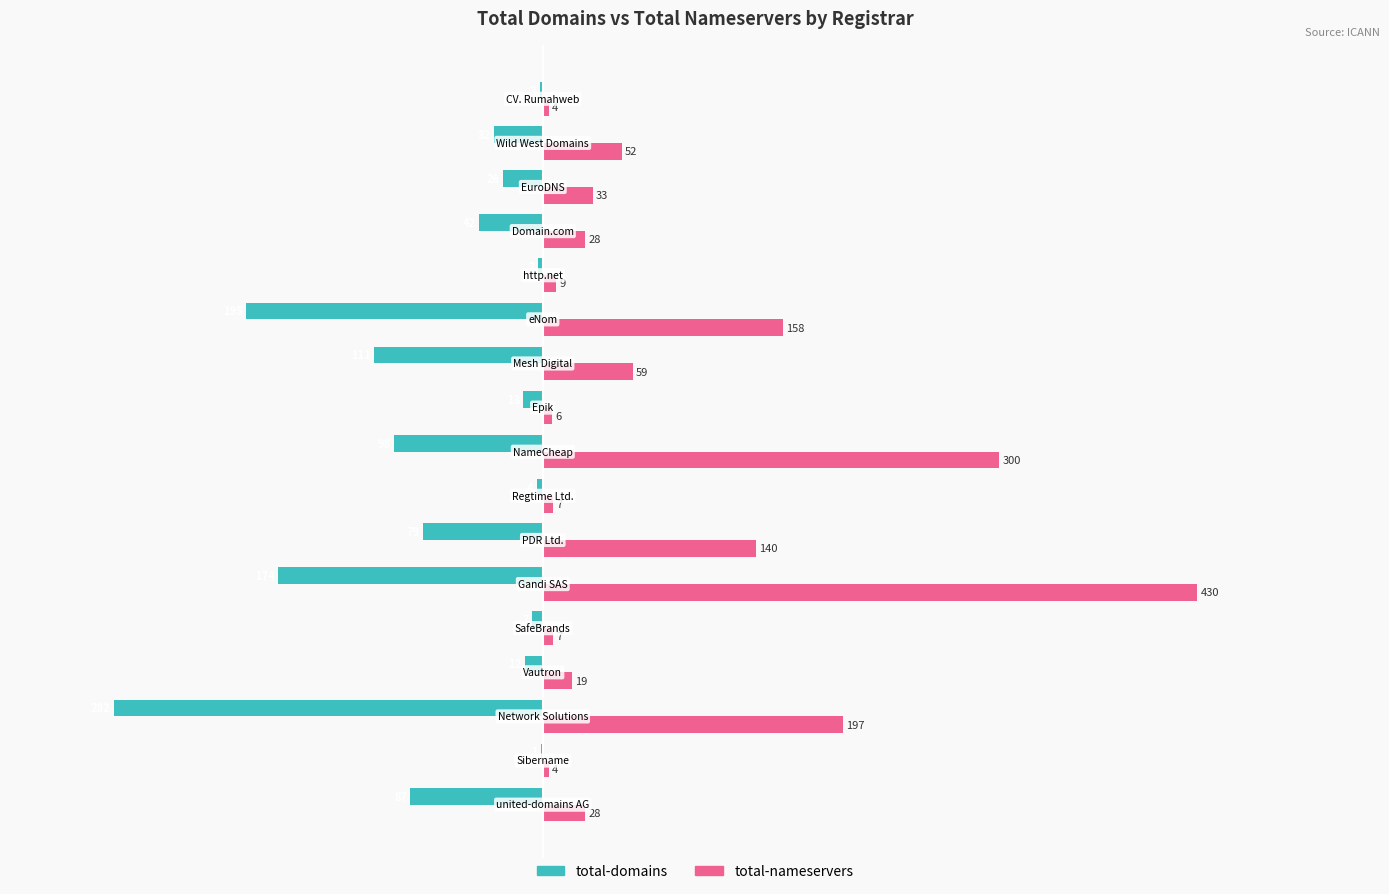

Which series has the largest total across all categories?

total-nameservers